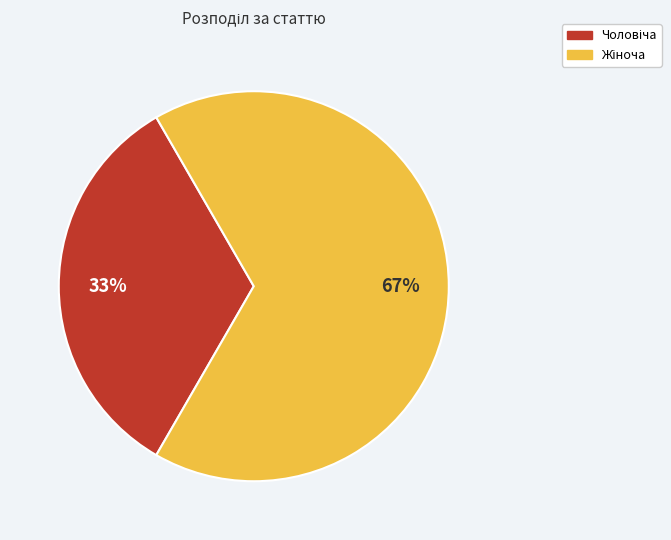

To the nearest percent, what is the average slice percentage?

50%